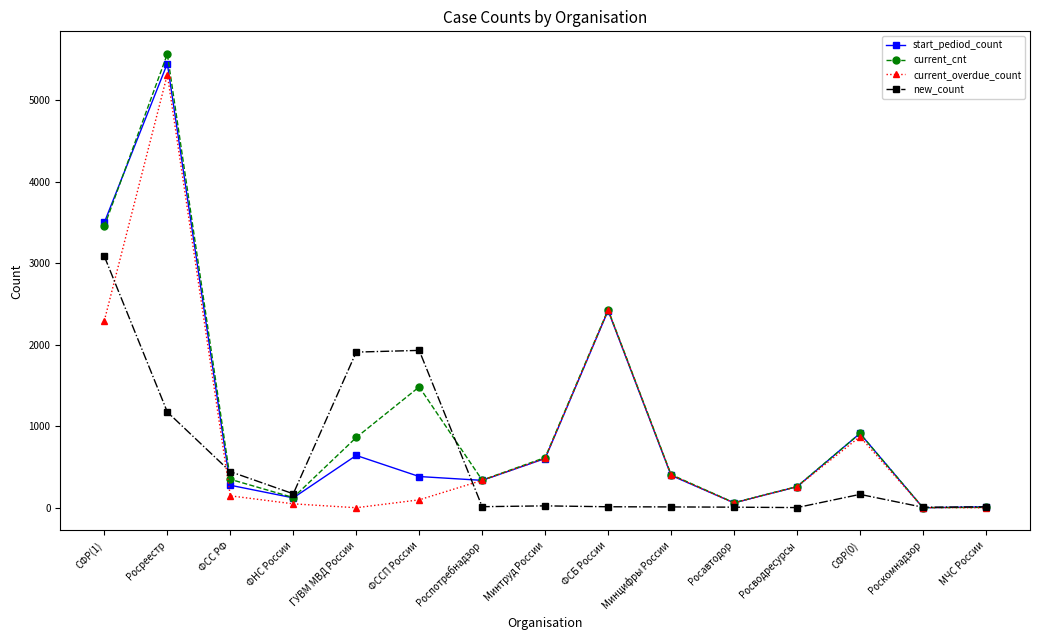

What is the difference between the maximum and second lowest values in the current_overdue_count series?

5316